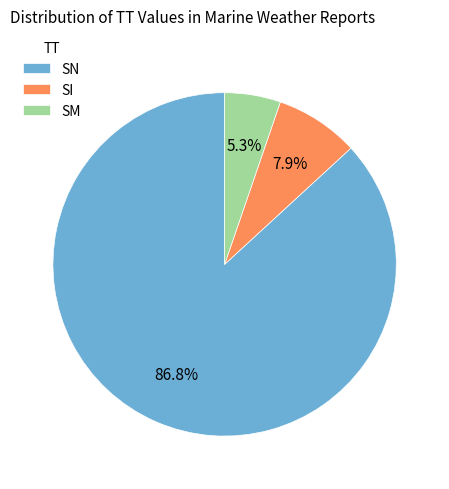

Which slice is the largest?

SN